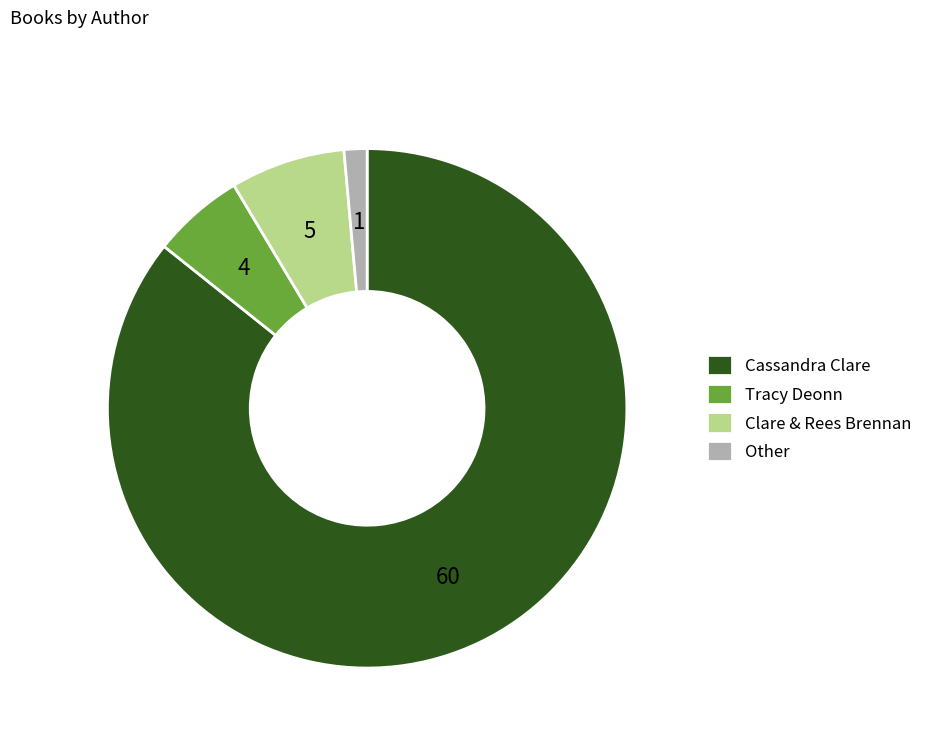

Which slice represents more than half of the pie?

Cassandra Clare